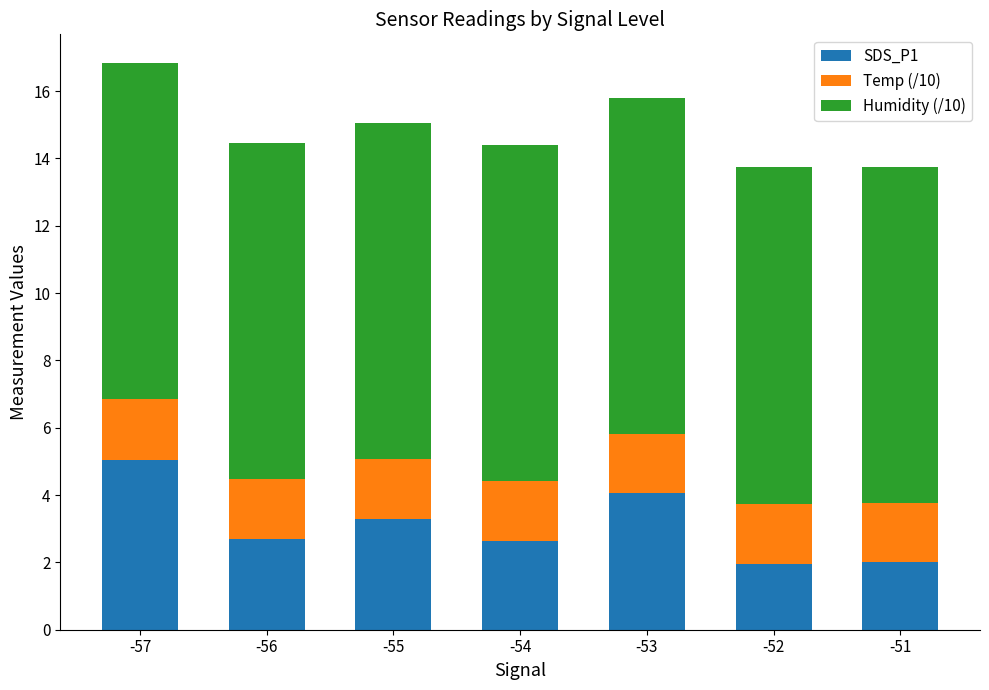

The value of SDS_P1 at -52 is 1.9. True or false?

True